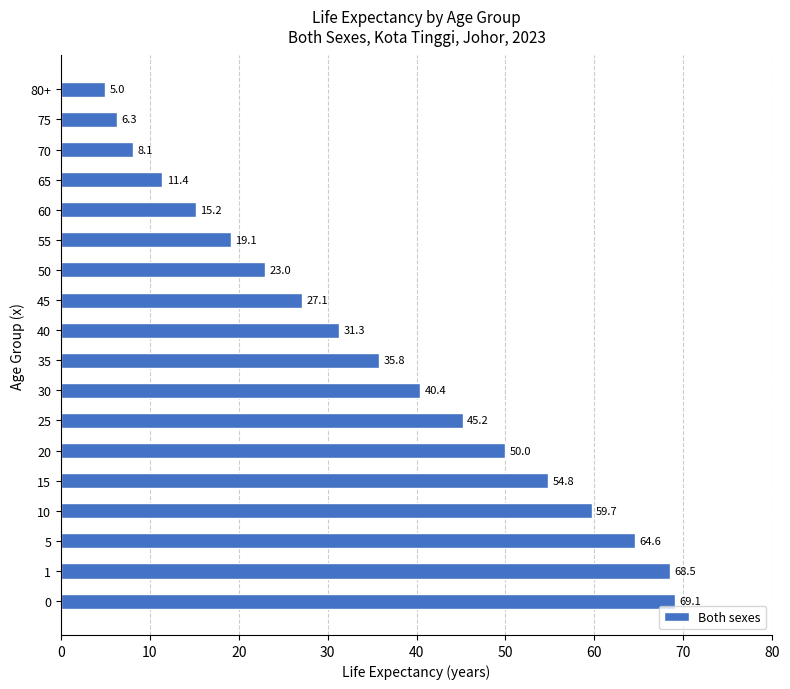

Rank the categories by value from highest to lowest.

0, 1, 5, 10, 15, 20, 25, 30, 35, 40, 45, 50, 55, 60, 65, 70, 75, 80+